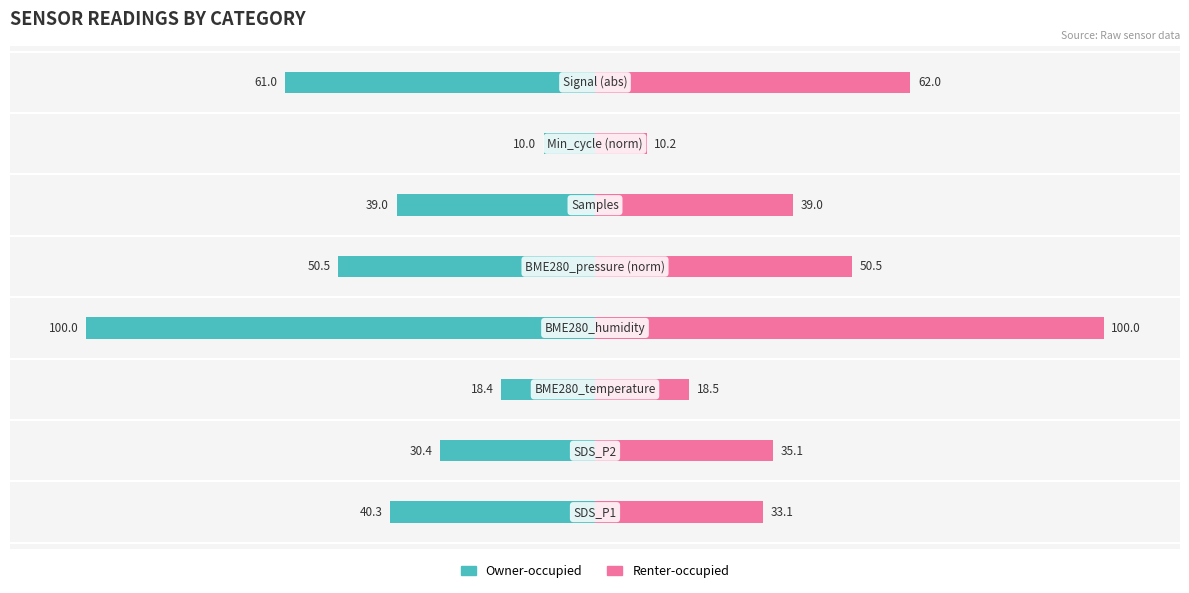

At how many categories does at least one series exceed -52?

8